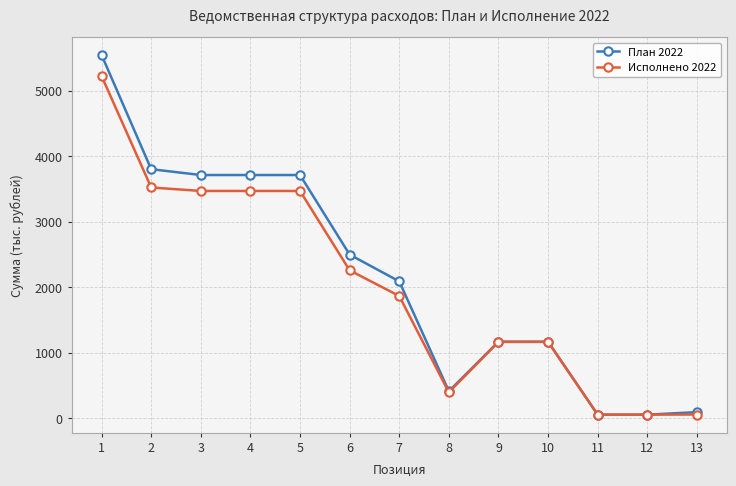

What is the maximum value shown in the chart?

5544.9